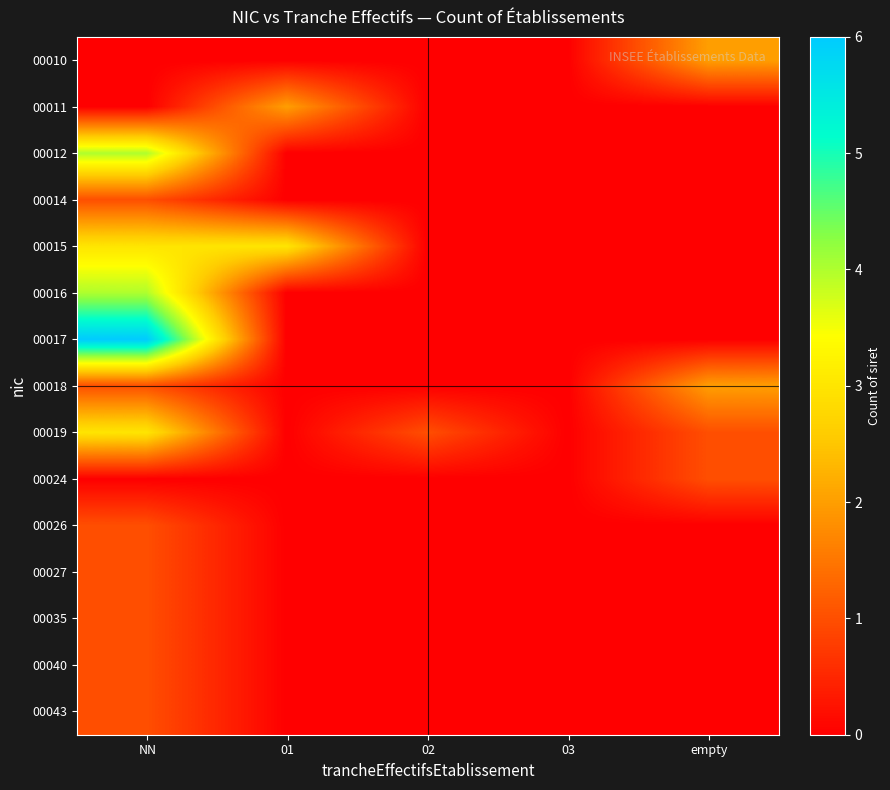

At empty, list the series in order from largest to smallest.

00010, 00018, 00019, 00024, 00011, 00012, 00014, 00015, 00016, 00017, 00026, 00027, 00035, 00040, 00043